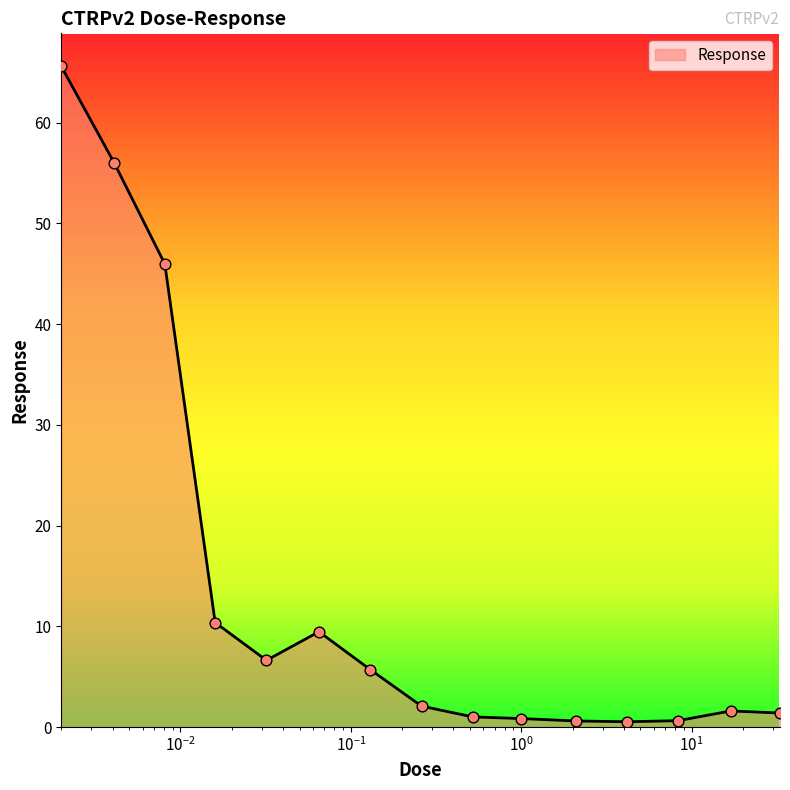

What is the greatest value displayed?

65.6